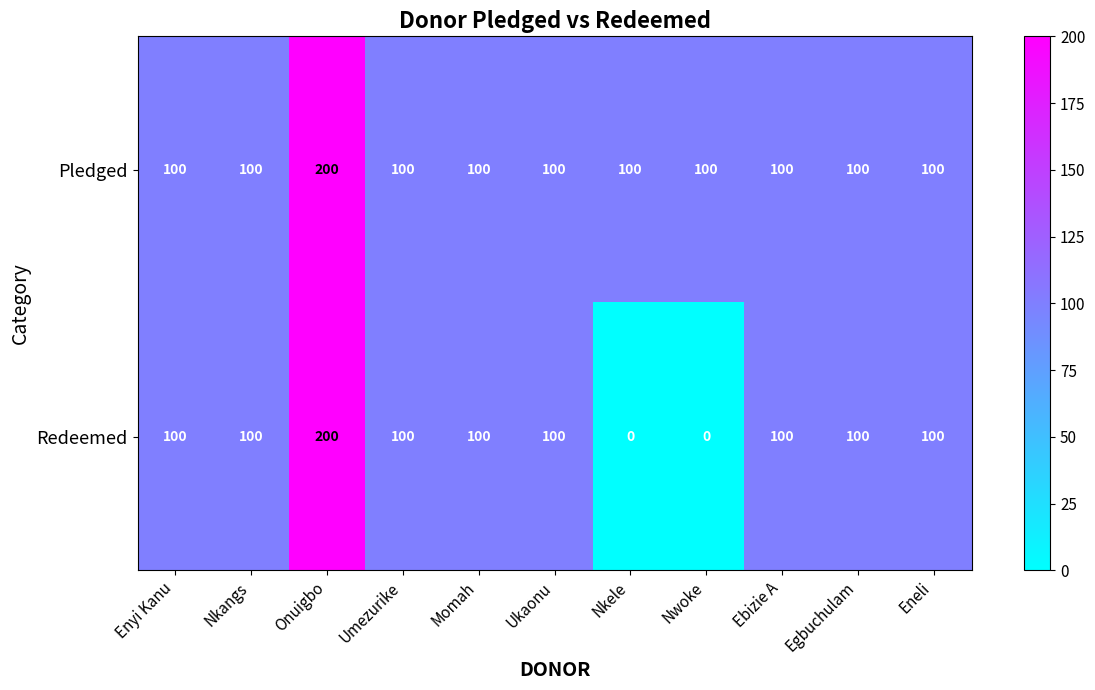

At which label does Pledged reach its peak?

Onuigbo